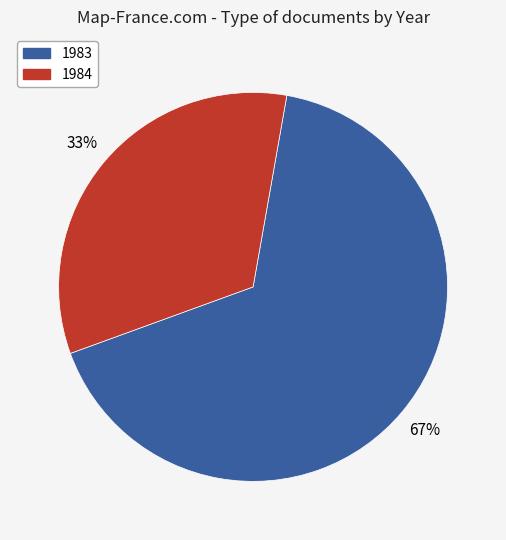

Does any single category account for the majority?

Yes